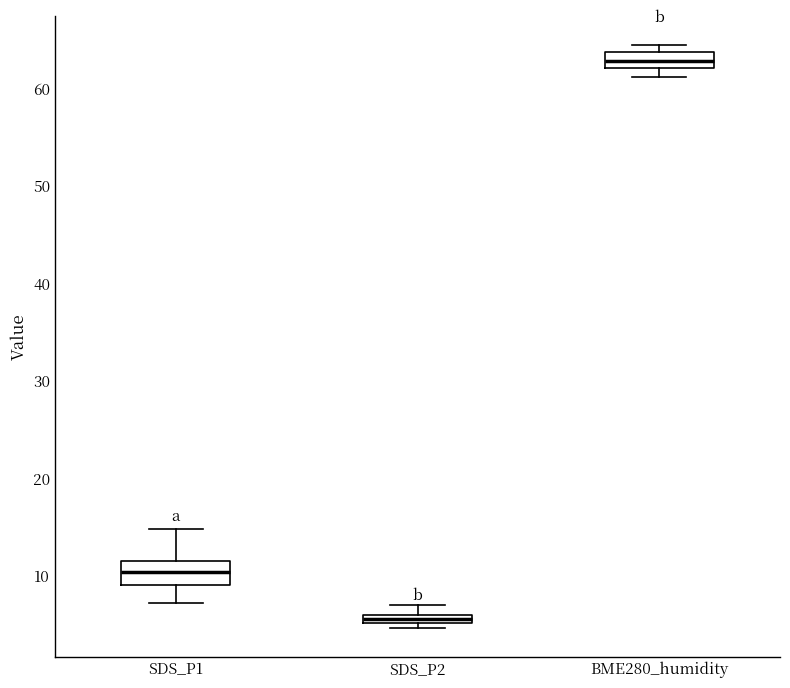

Which box has the highest median line?

BME280_humidity